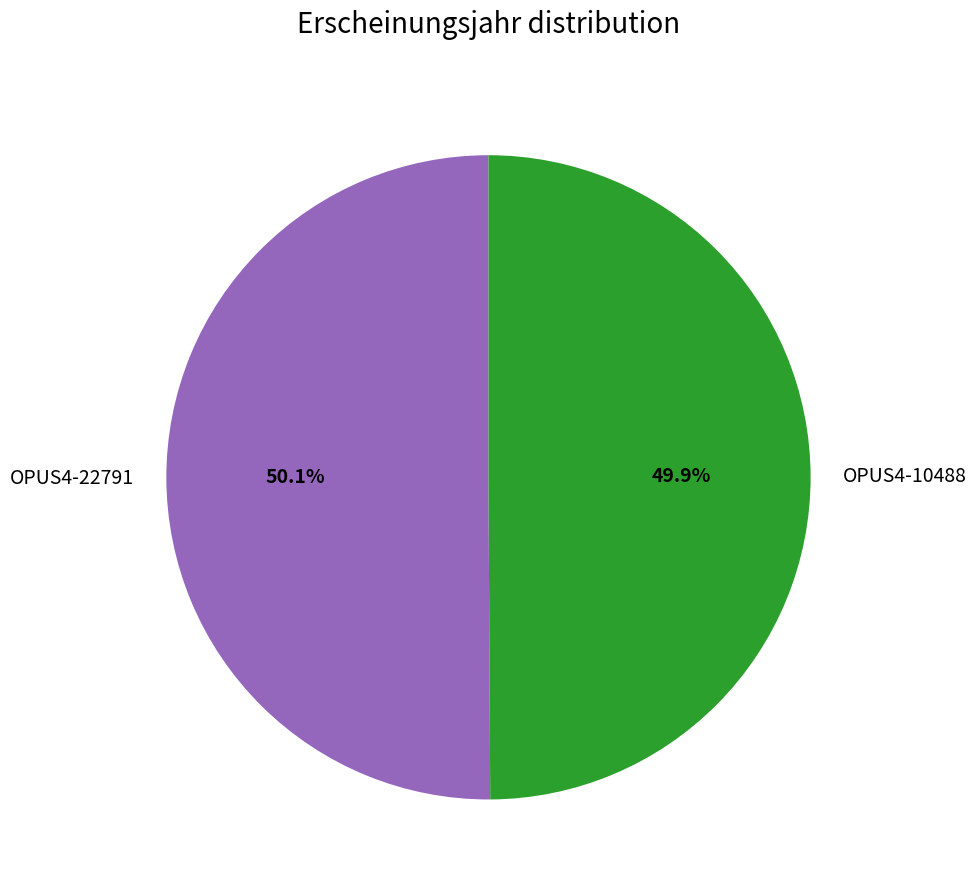

The OPUS4-10488 slice represents 50% of the pie. True or false?

True